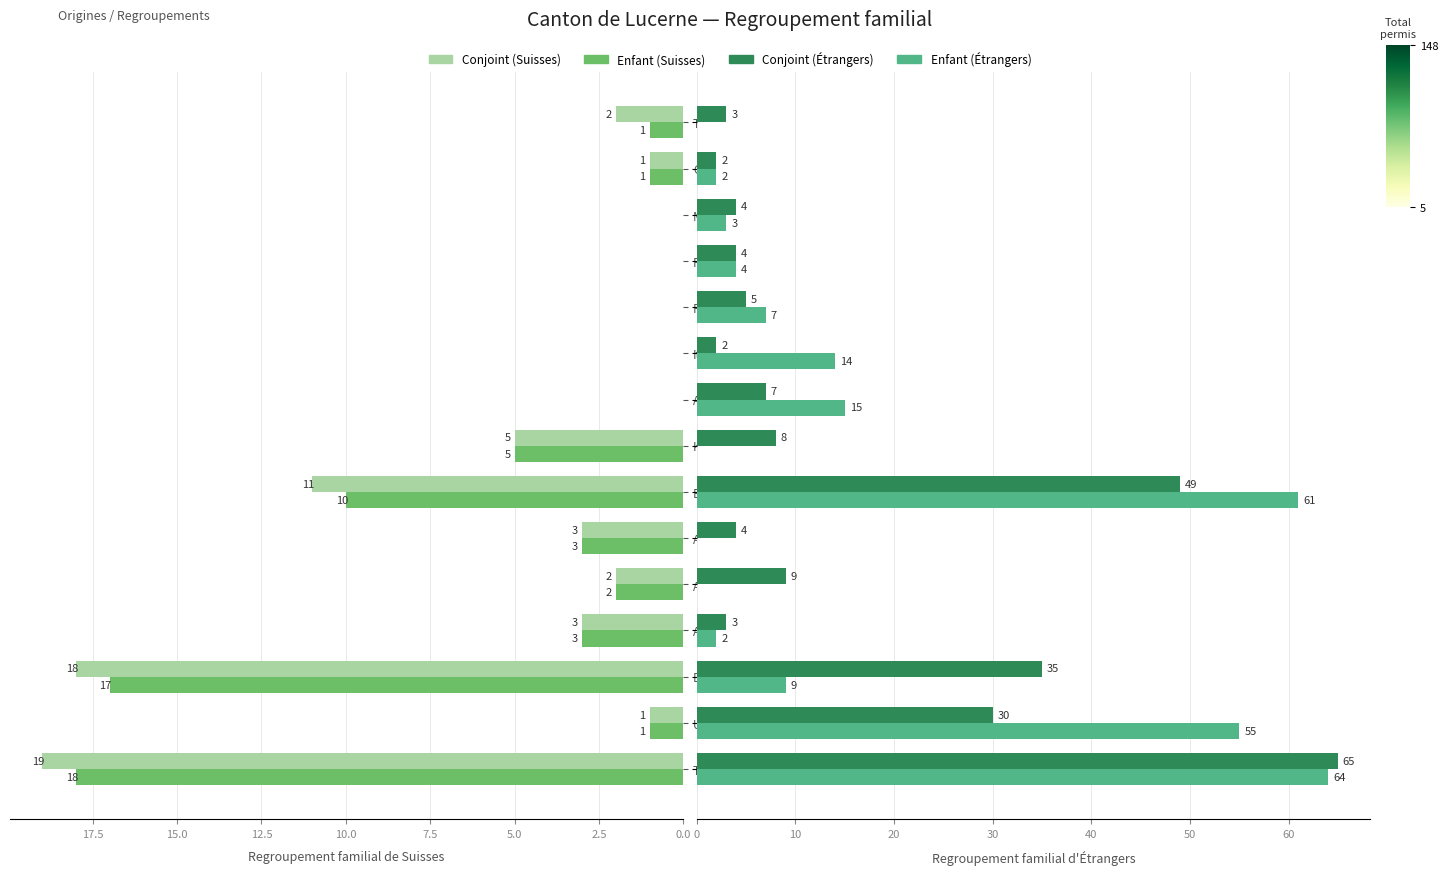

How many bars are there in each group?

4